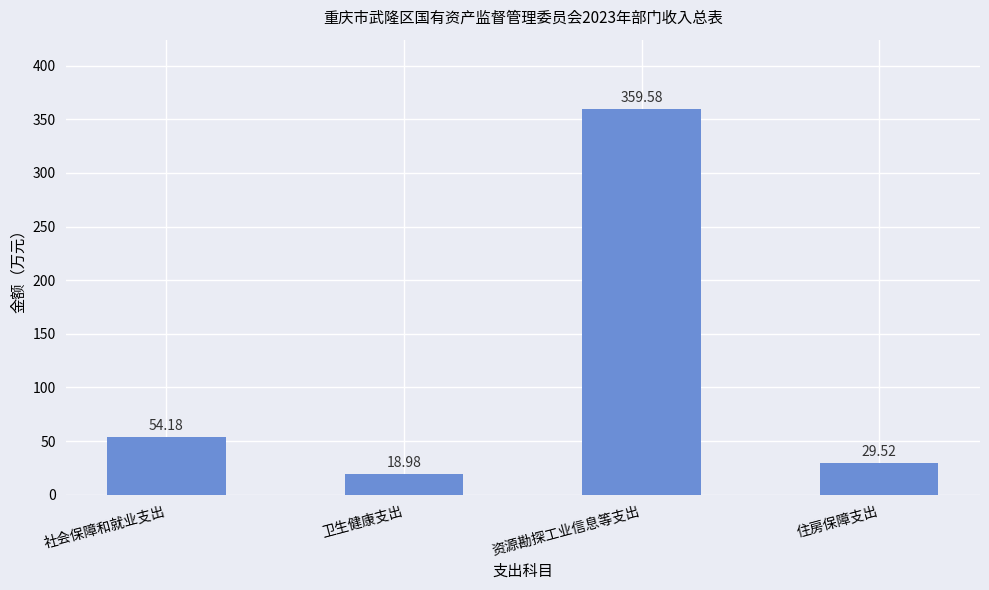

What is the sum of the values at 住房保障支出 and 社会保障和就业支出?

83.7